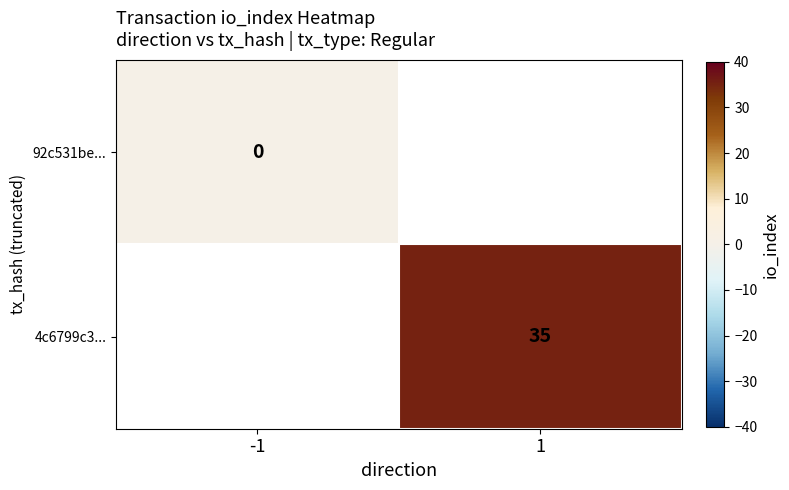

True or false: 4c6799c3... has a value of 9 at 1.

False